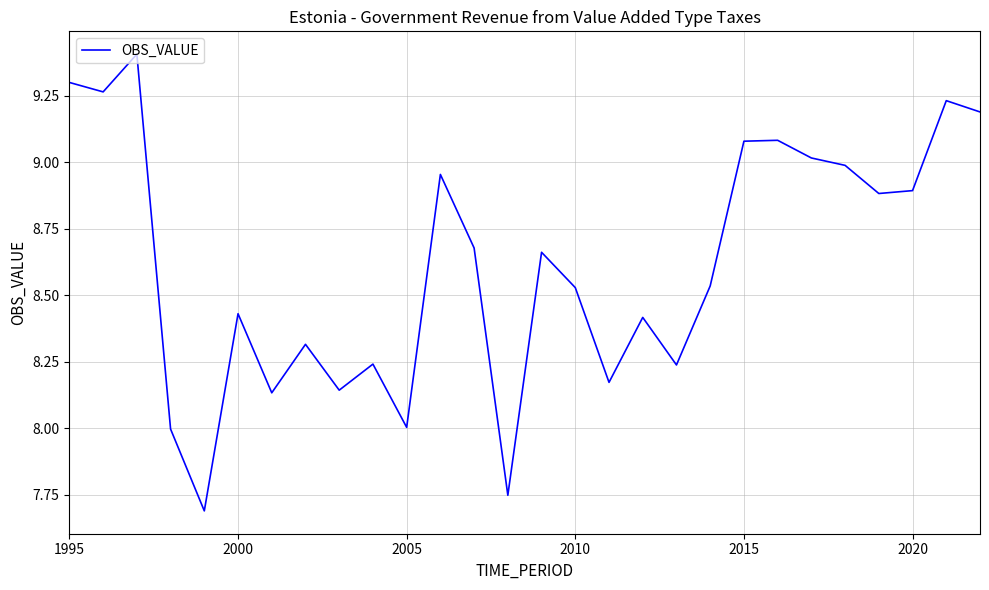

Is this an area chart (filled region under the line)?

No